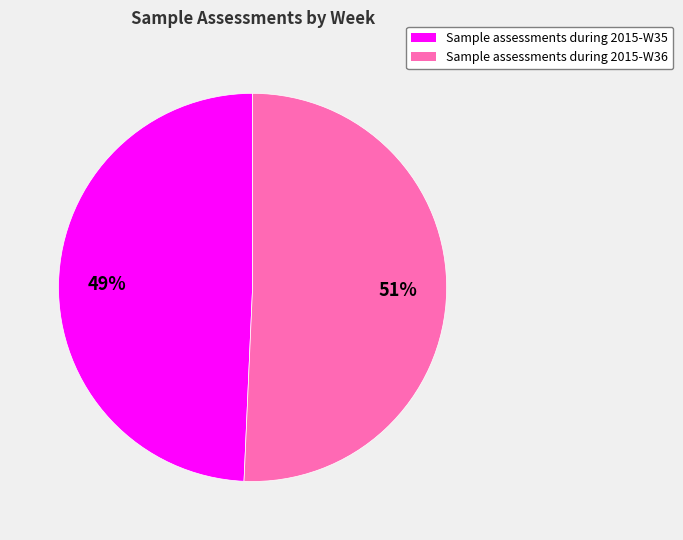

Do Sample assessments during 2015-W36 and Sample assessments during 2015-W35 together represent more than half of the pie?

Yes